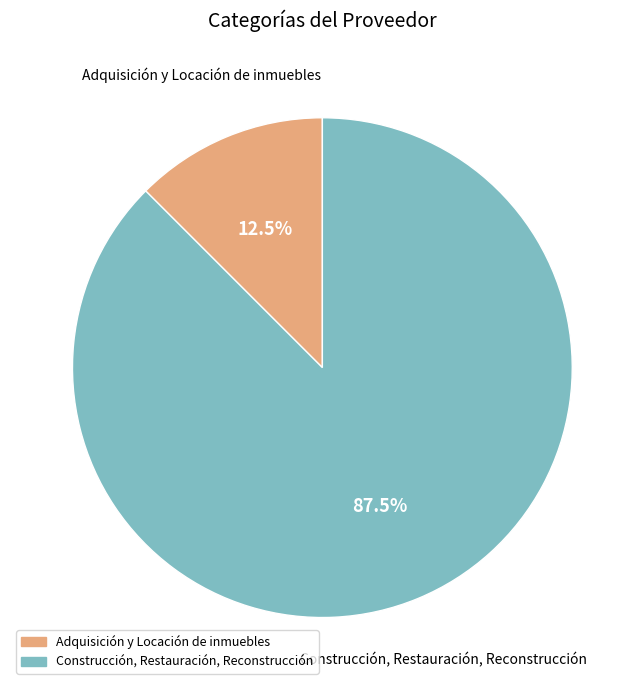

To the nearest percent, what is the average slice percentage?

50%